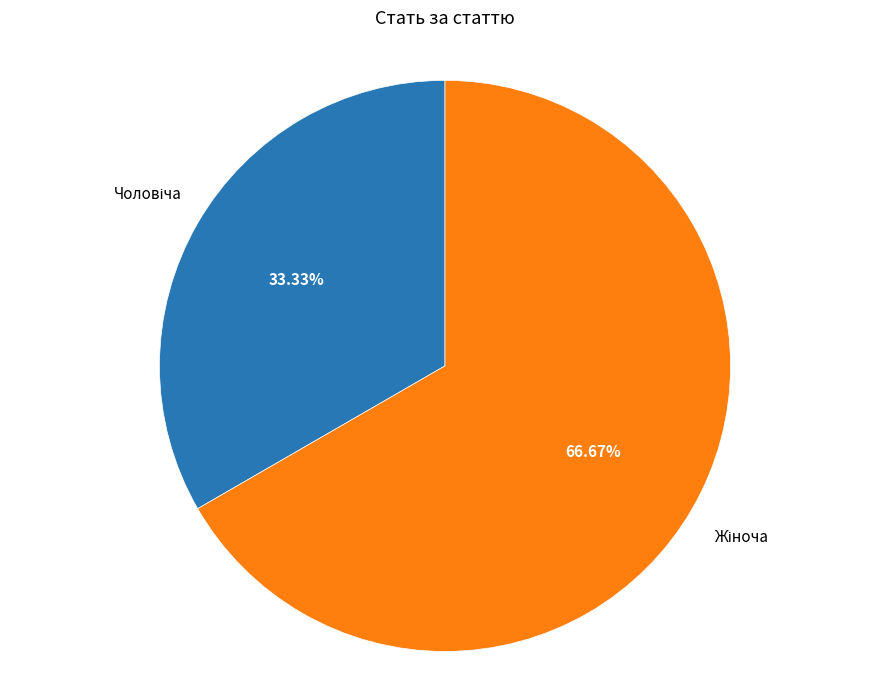

Is there a majority slice in this chart?

Yes